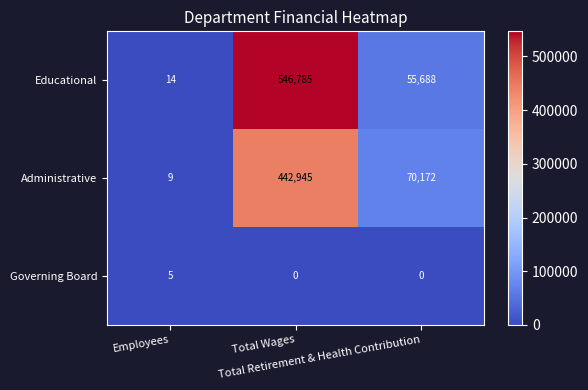

What is the difference between the maximum and minimum values in the Administrative series?

442936